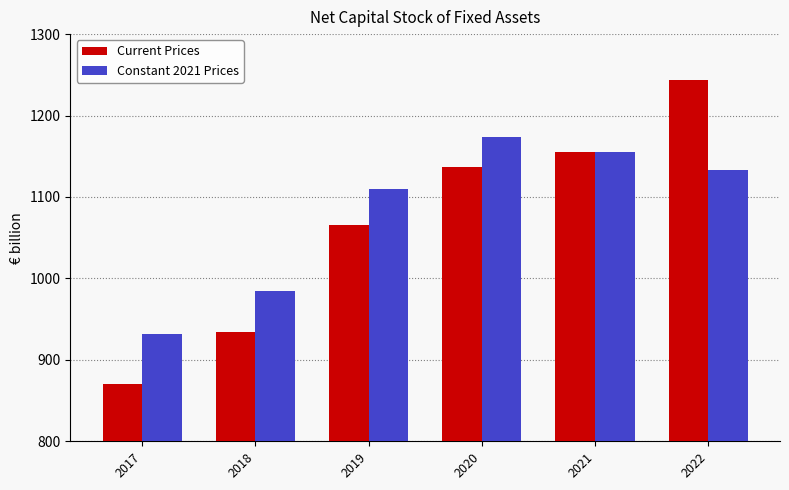

At how many categories does at least one series exceed 874?

6